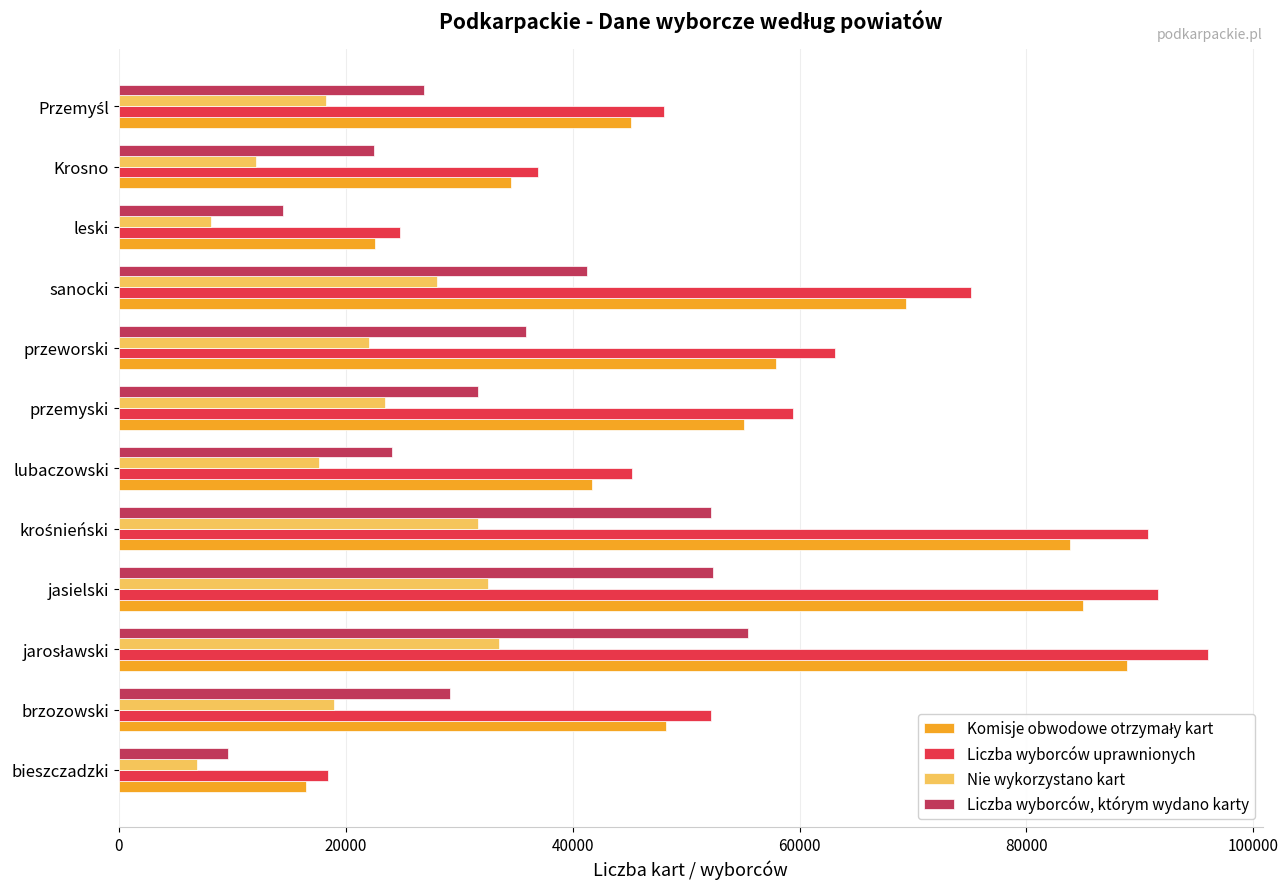

Count the number of categories in the chart.

12